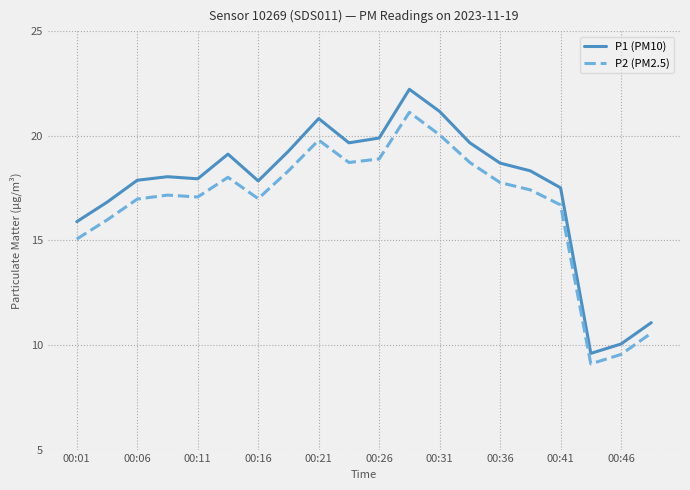

True or false: P1 (PM10) and P2 (PM2.5) intersect in this chart.

False